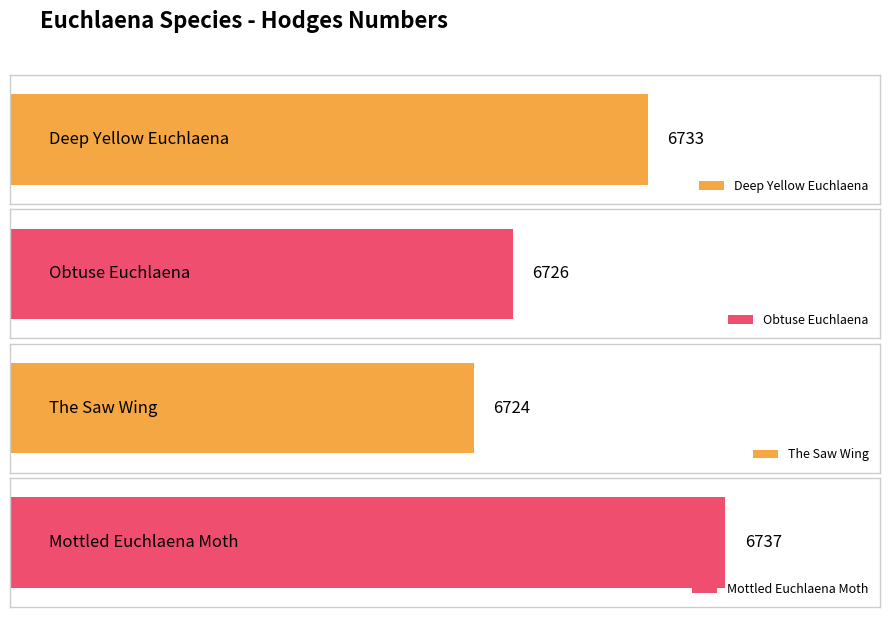

How many values are between 6726 and 6737?

3